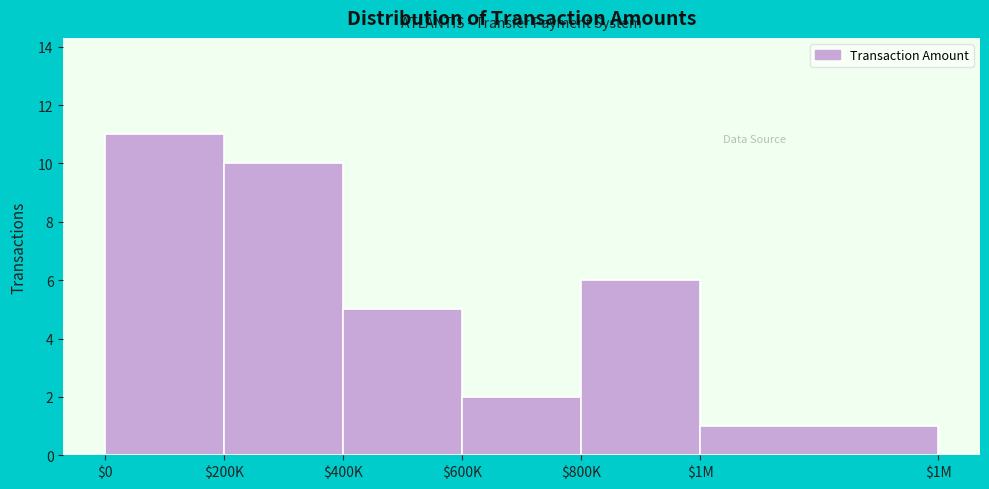

Reading right to left, transcribe all the data shown in this chart.

1	6	2	5	10	11